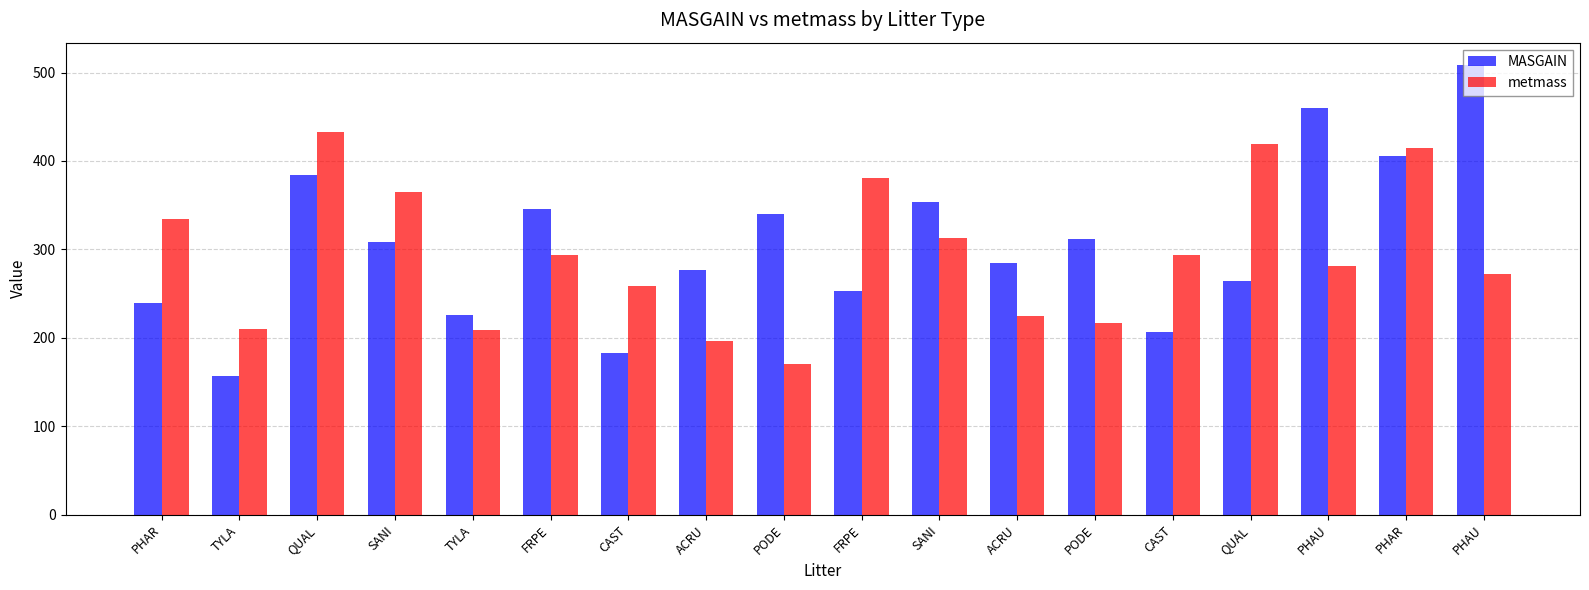

What is the difference between the highest and lowest values at ACRU?

80.9